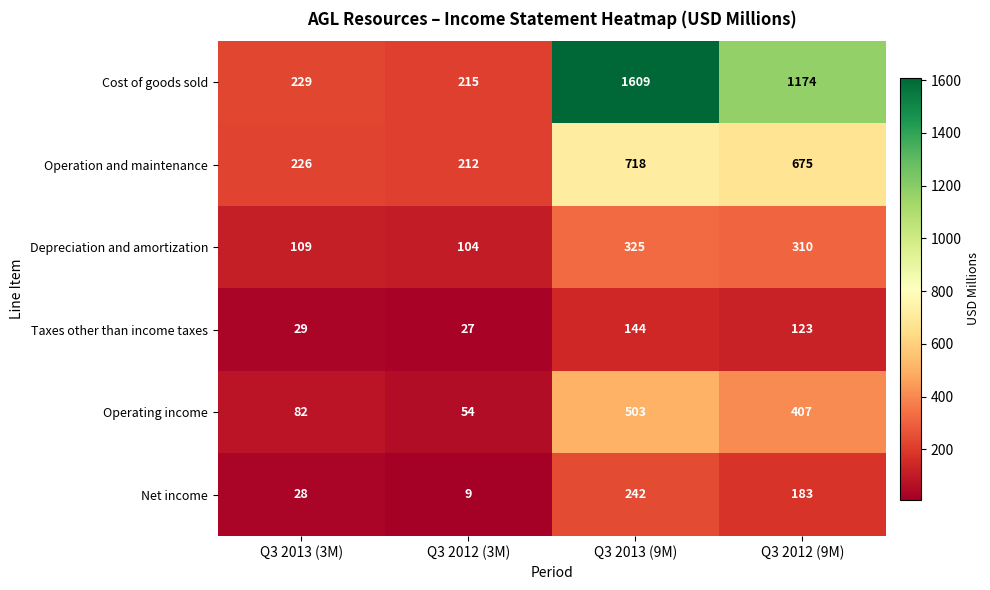

At which category is the sum across all series the highest?

Q3 2013 (9M)